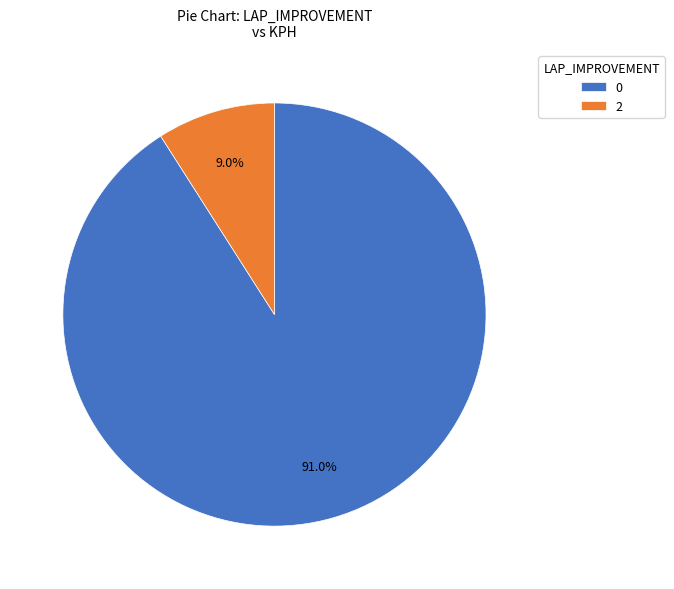

Does any single category account for the majority?

Yes